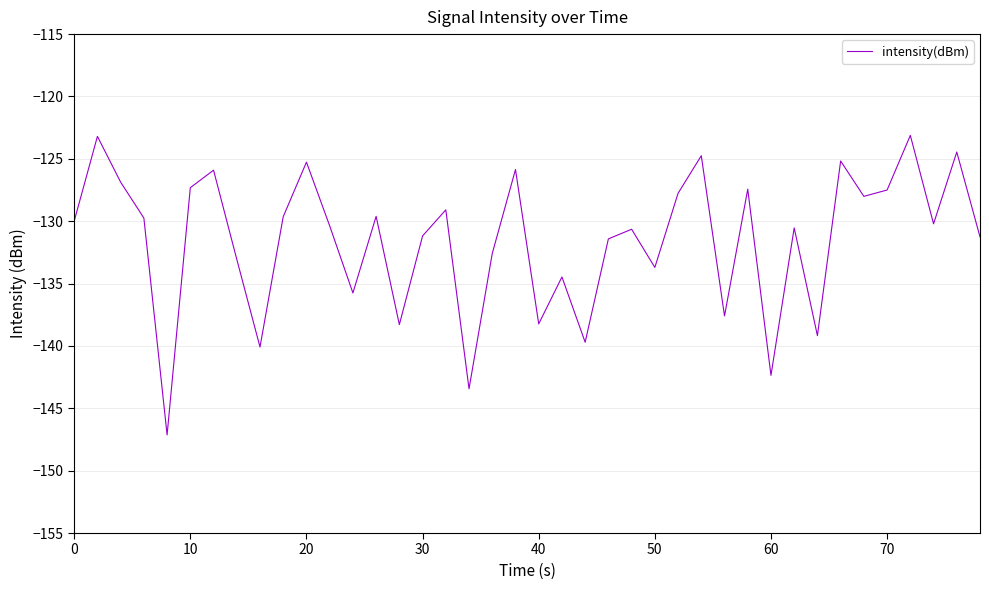

What is the difference between the maximum and minimum values?

24.0